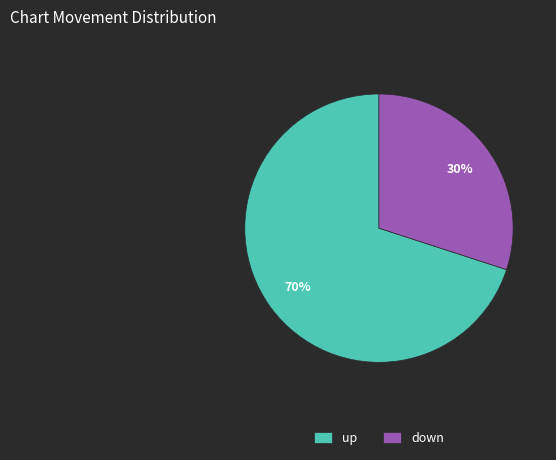

What percentage is the up slice, to the nearest percent?

70%